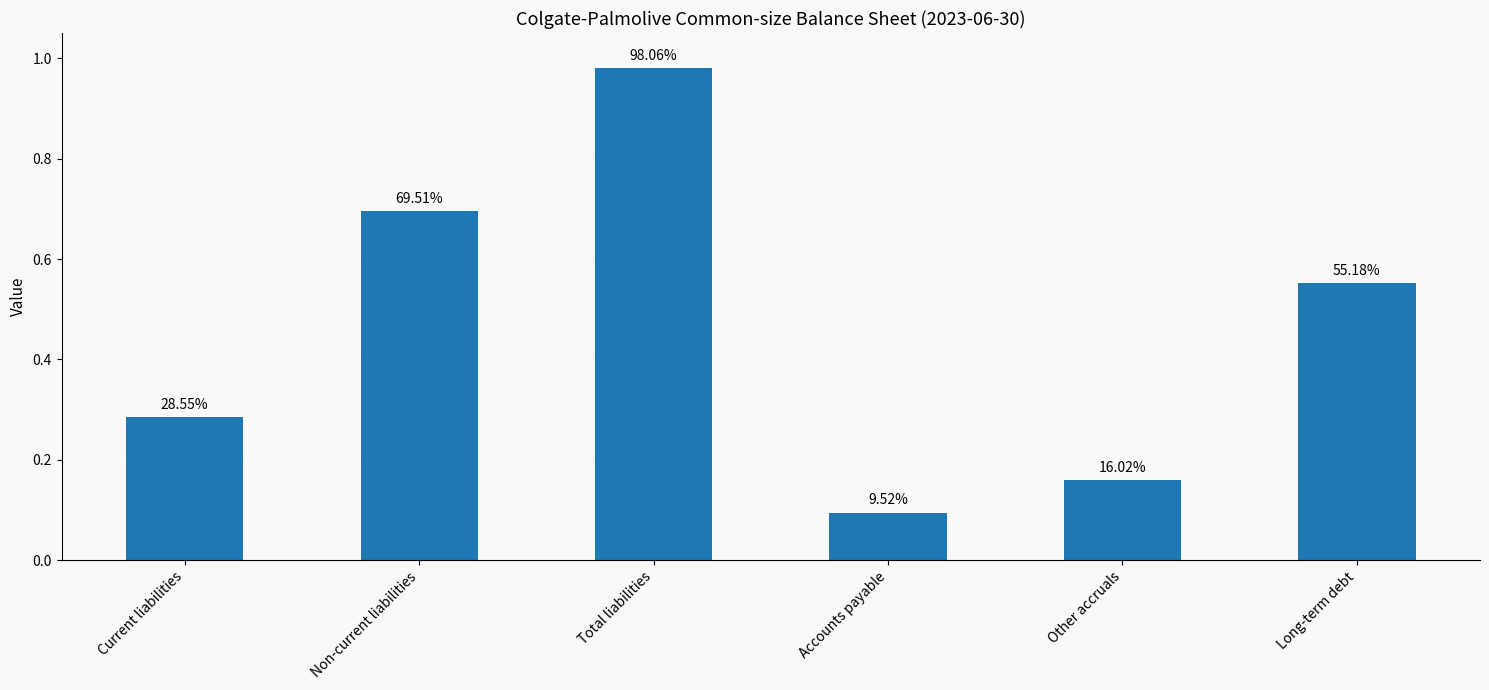

Are the bars horizontal?

No